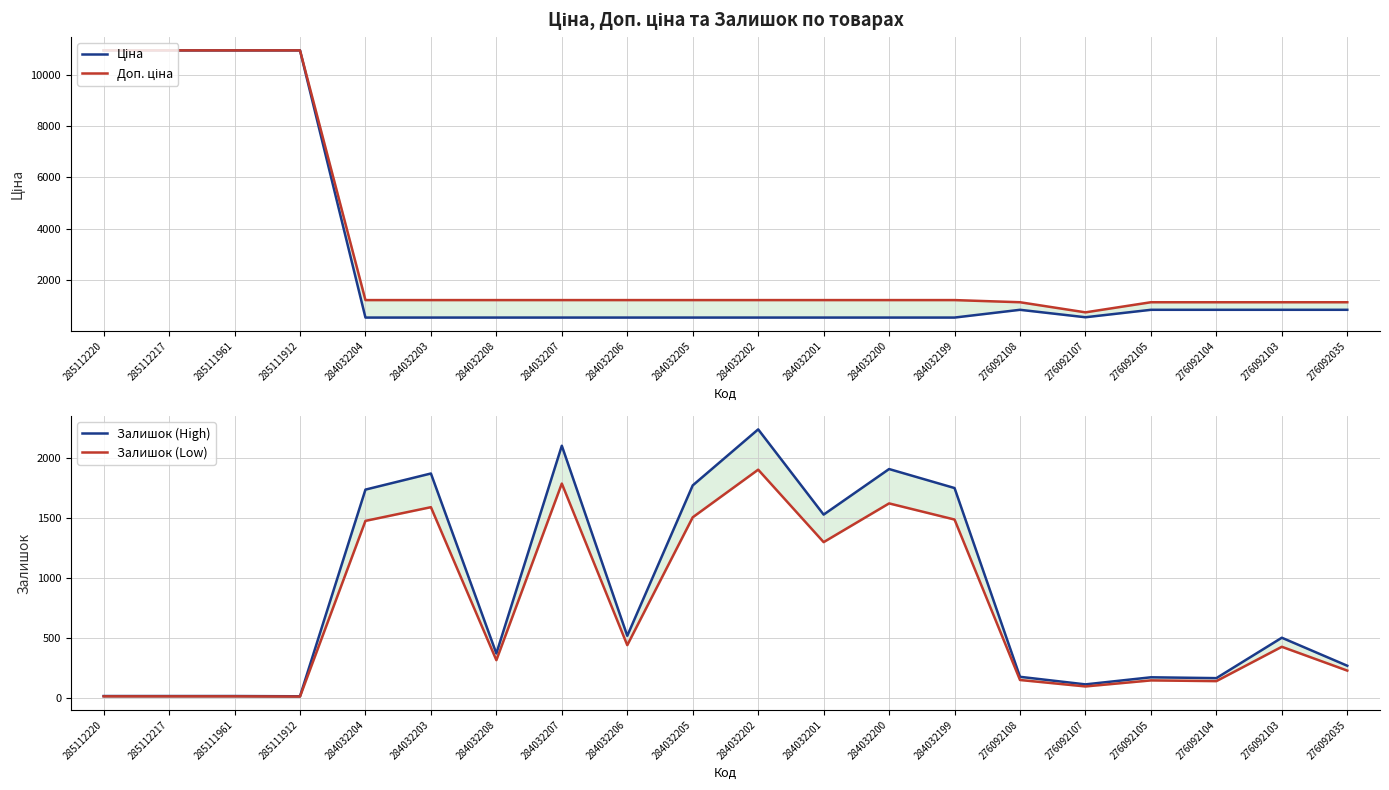

What is the label of the 12th point from the left?

284032201